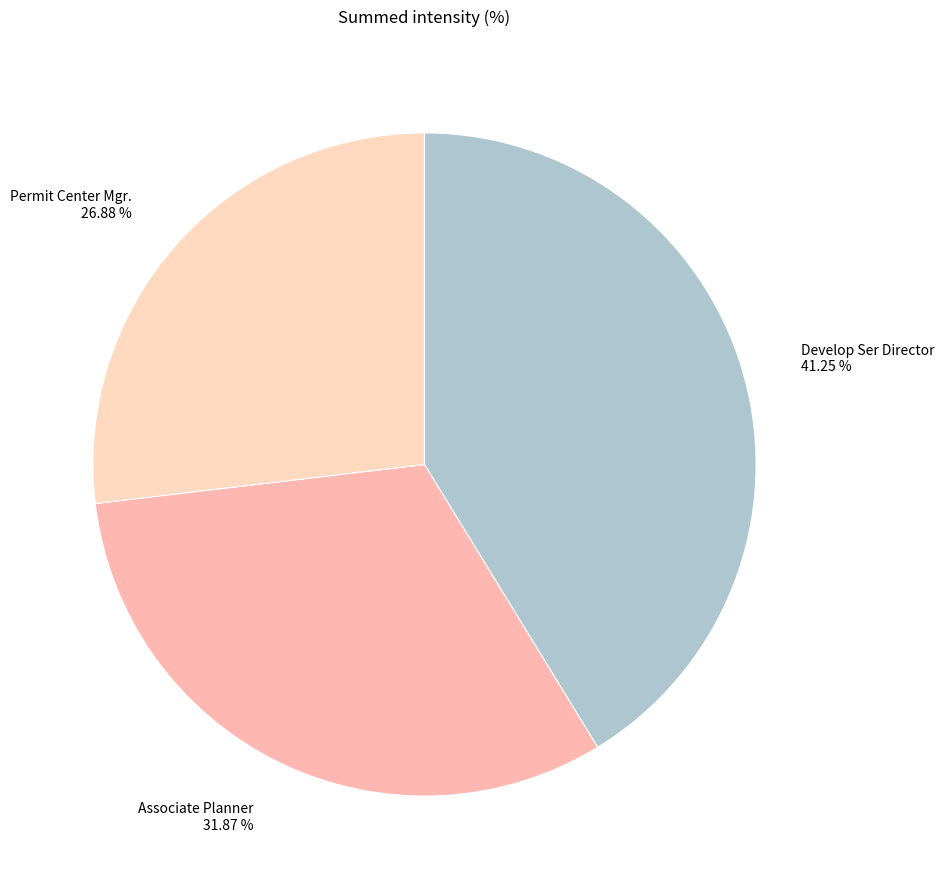

What is the largest slice in the pie chart?

Develop Ser Director